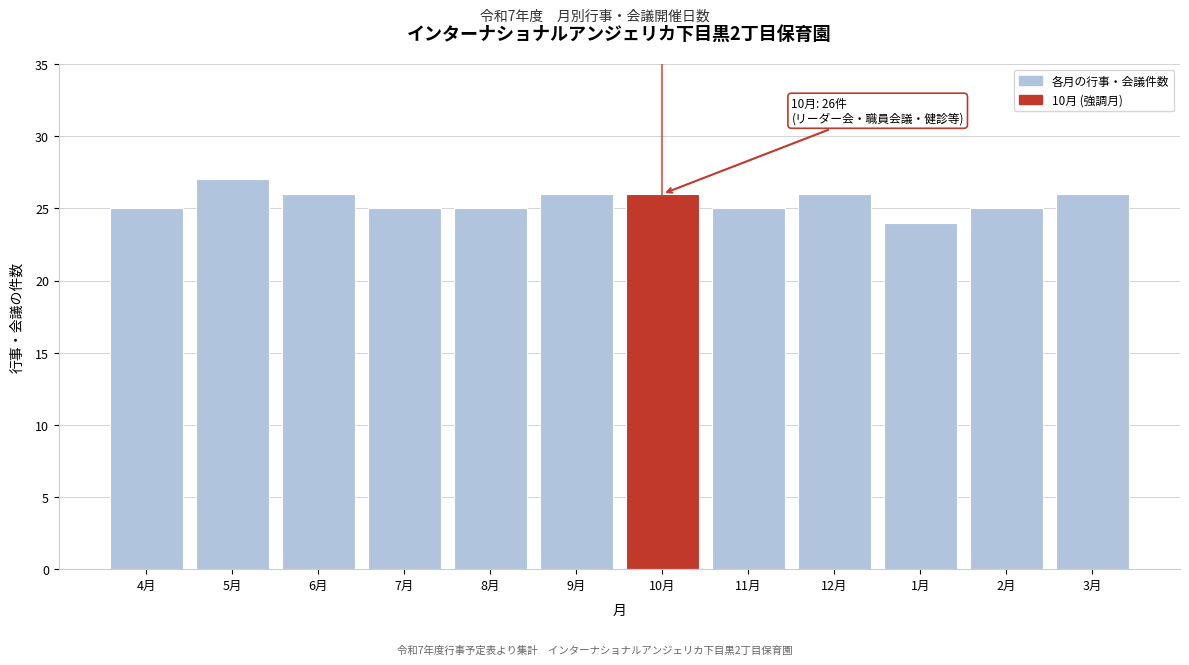

Reading left to right, list all the values displayed in this chart.

25	27	26	25	25	26	26	25	26	24	25	26